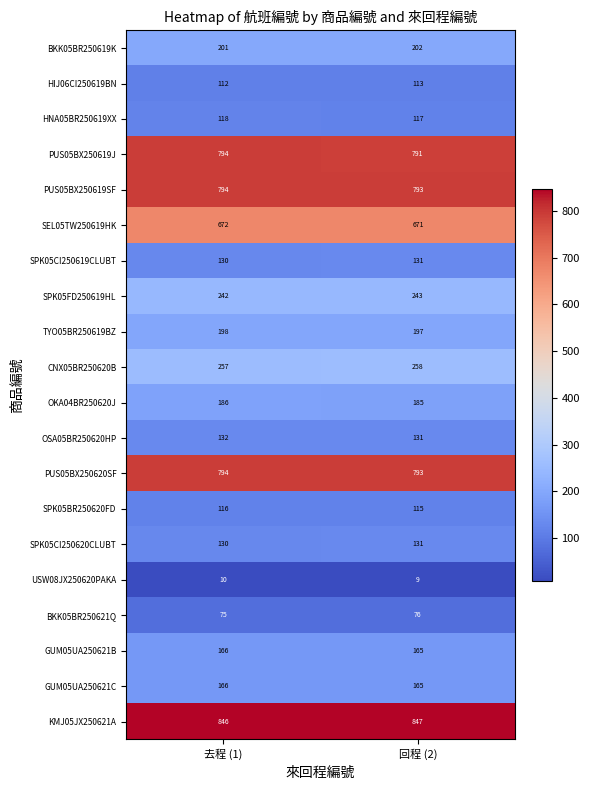

What is the spread (max minus min) of values at 回程 (2)?

838